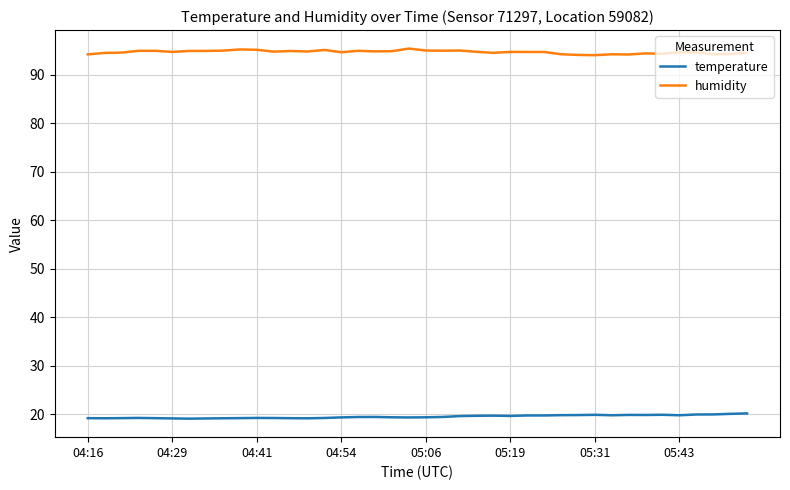

What is the lowest value of the humidity series?

94.0